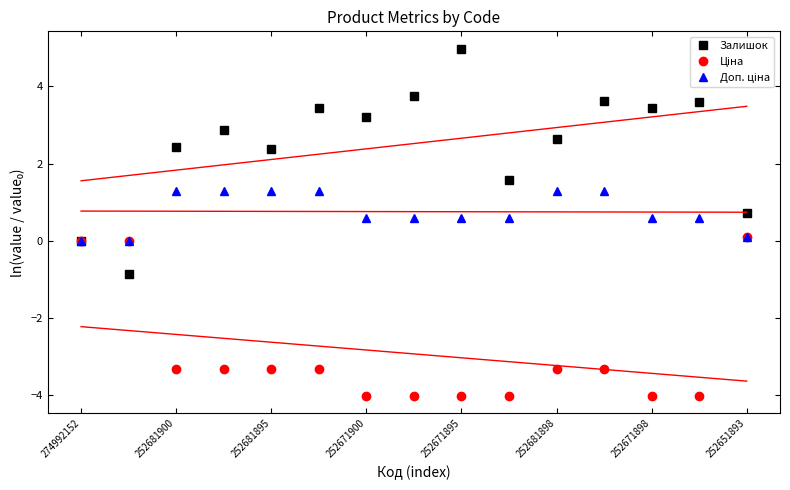

True or false: Ціна and Залишок cross at least once.

True